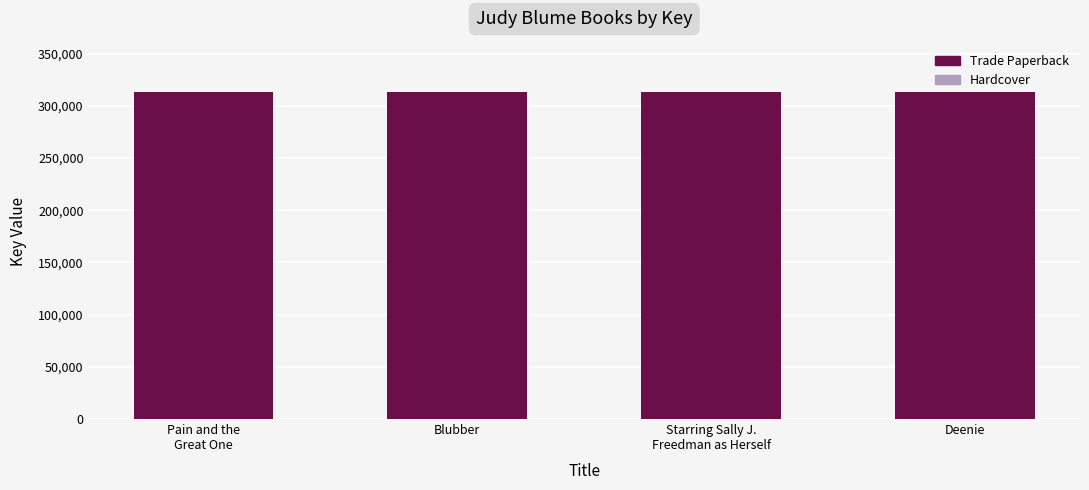

True or false: the data shows 312731 at Deenie.

True